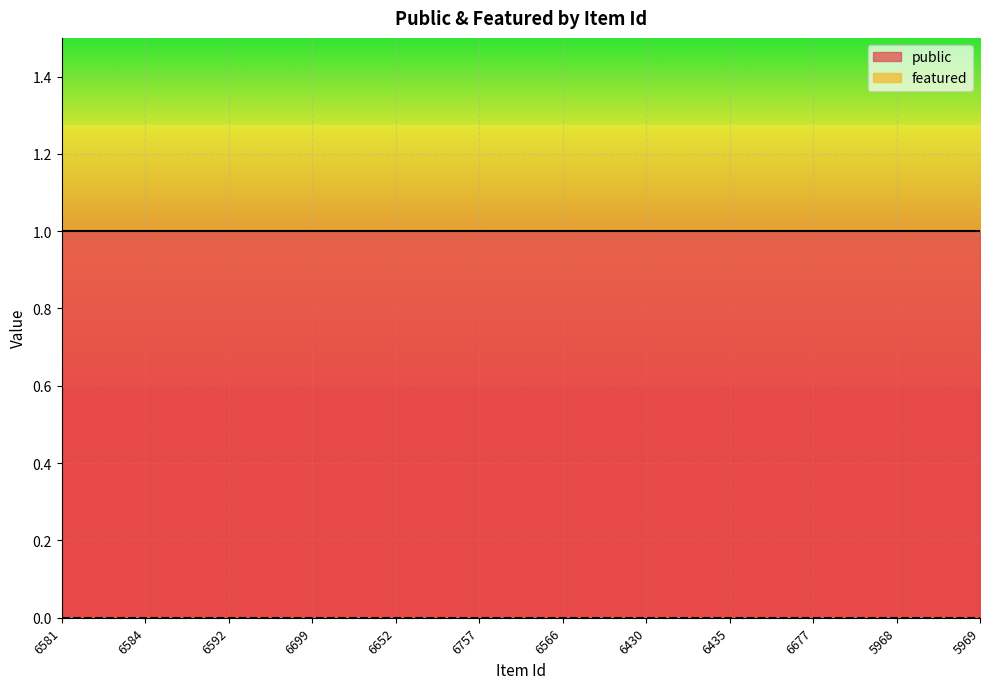

Rank the series by their average value, from lowest to highest.

featured, public